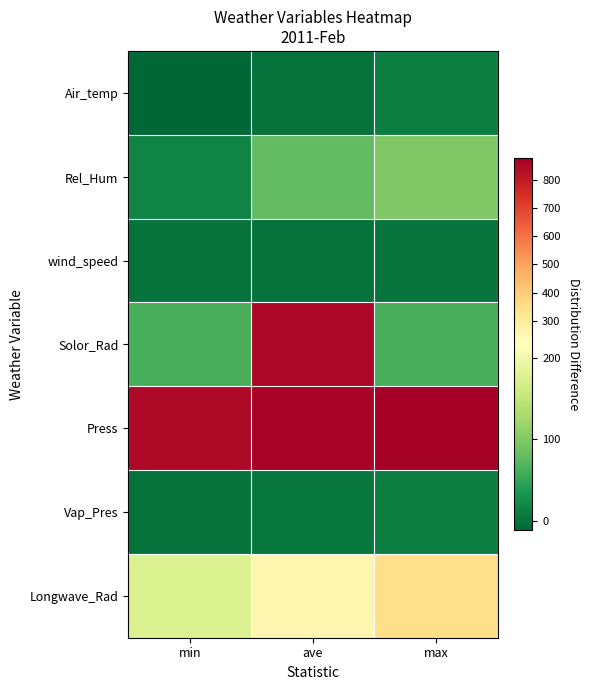

Reading right to left, list all the values displayed in this chart.

Air_temp: max=10.7	ave=-2.9	min=-11.9
Rel_Hum: max=100.0	ave=77.4	min=15.6
wind_speed: max=2.0	ave=0.4	min=0.0
Solor_Rad: max=62.9	ave=851.9	min=62.9
Press: max=874.8	ave=863.5	min=848.5
Vap_Pres: max=9.6	ave=3.8	min=-0.4
Longwave_Rad: max=348.3	ave=256.9	min=175.3